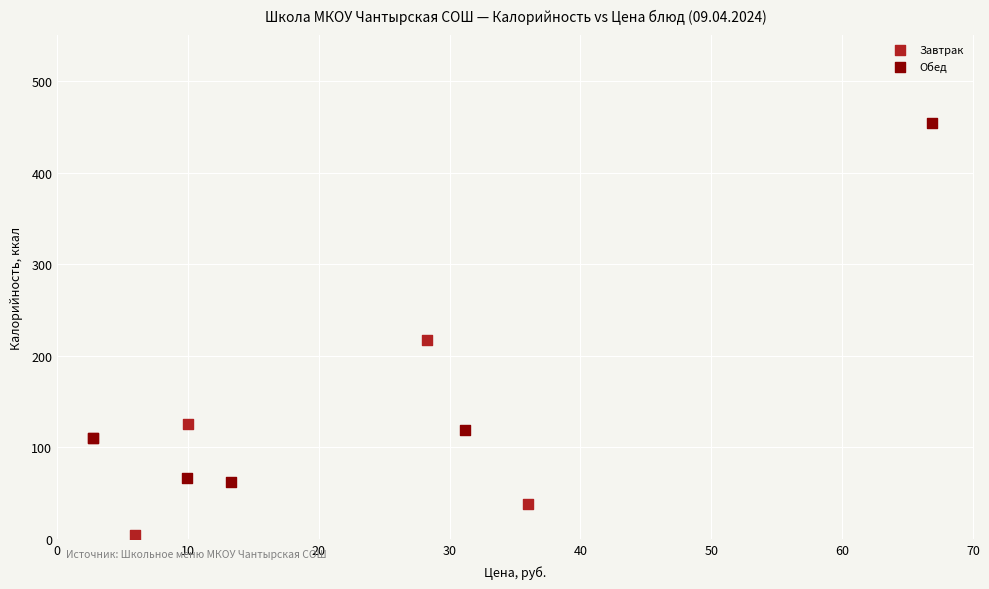

Which series reaches the minimum Y coordinate?

Завтрак